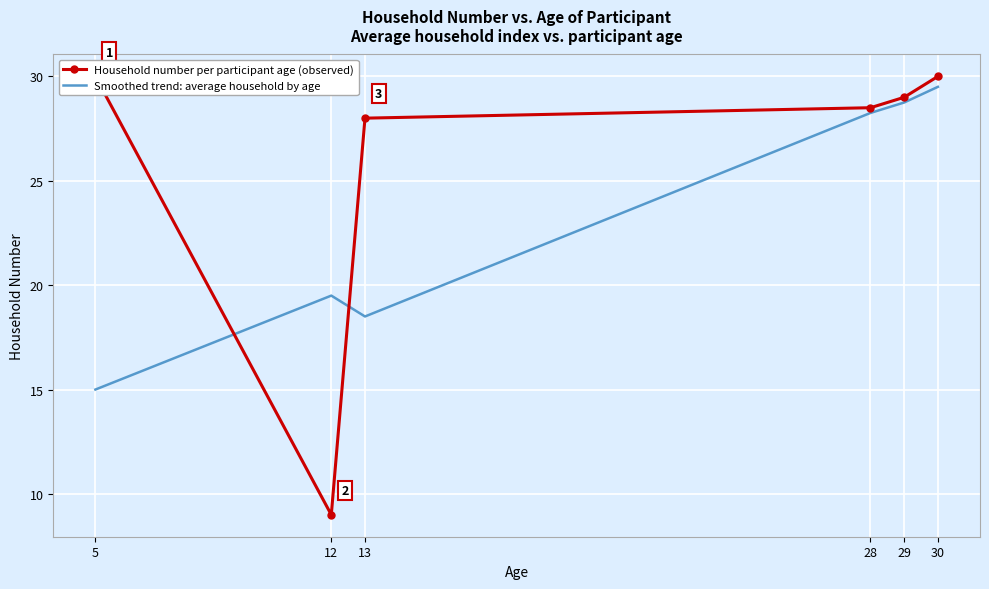

True or false: Household number per participant age (observed) and Smoothed trend: average household by age cross at least once.

True